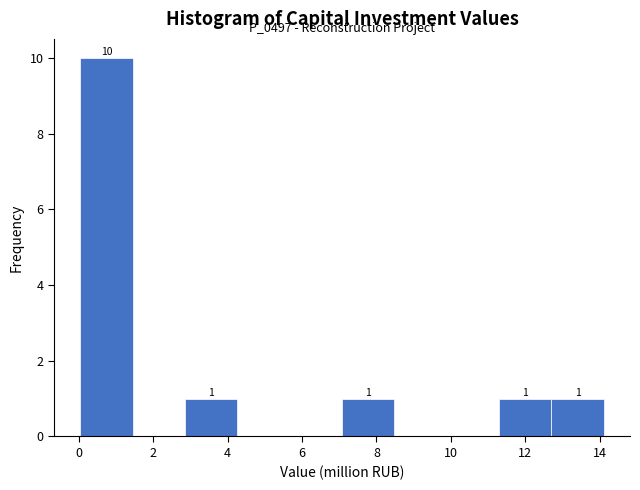

Over which range of the x-axis is the bar tallest?

0.0 to 1.4